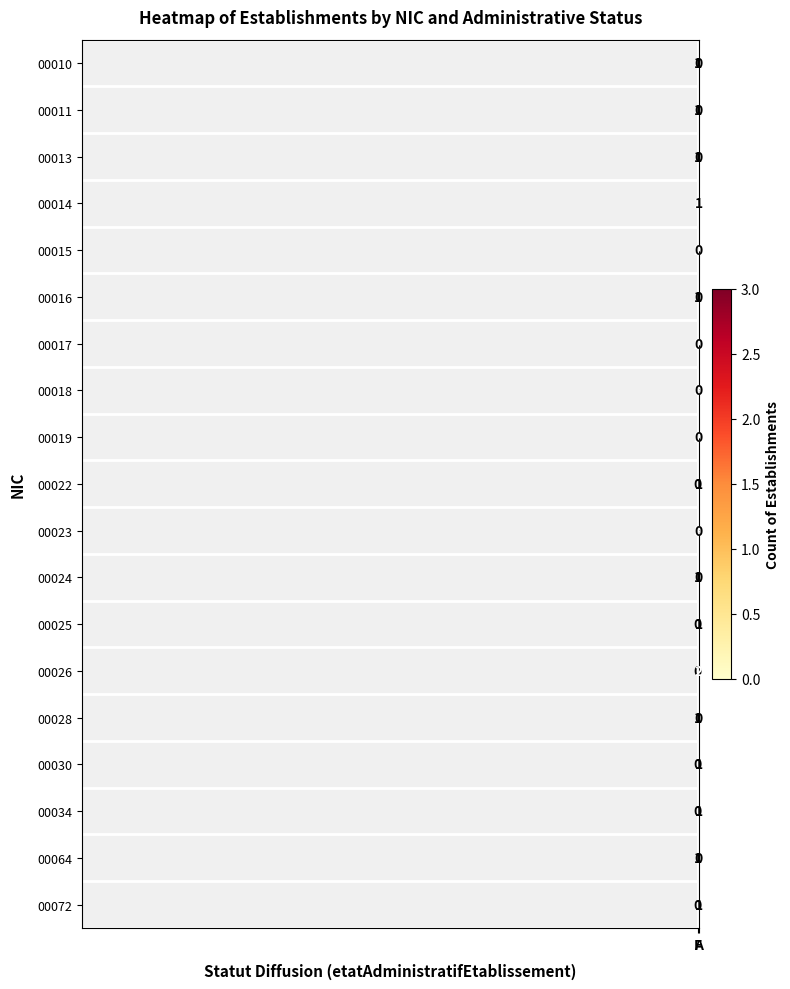

What is the maximum value shown in the chart?

3